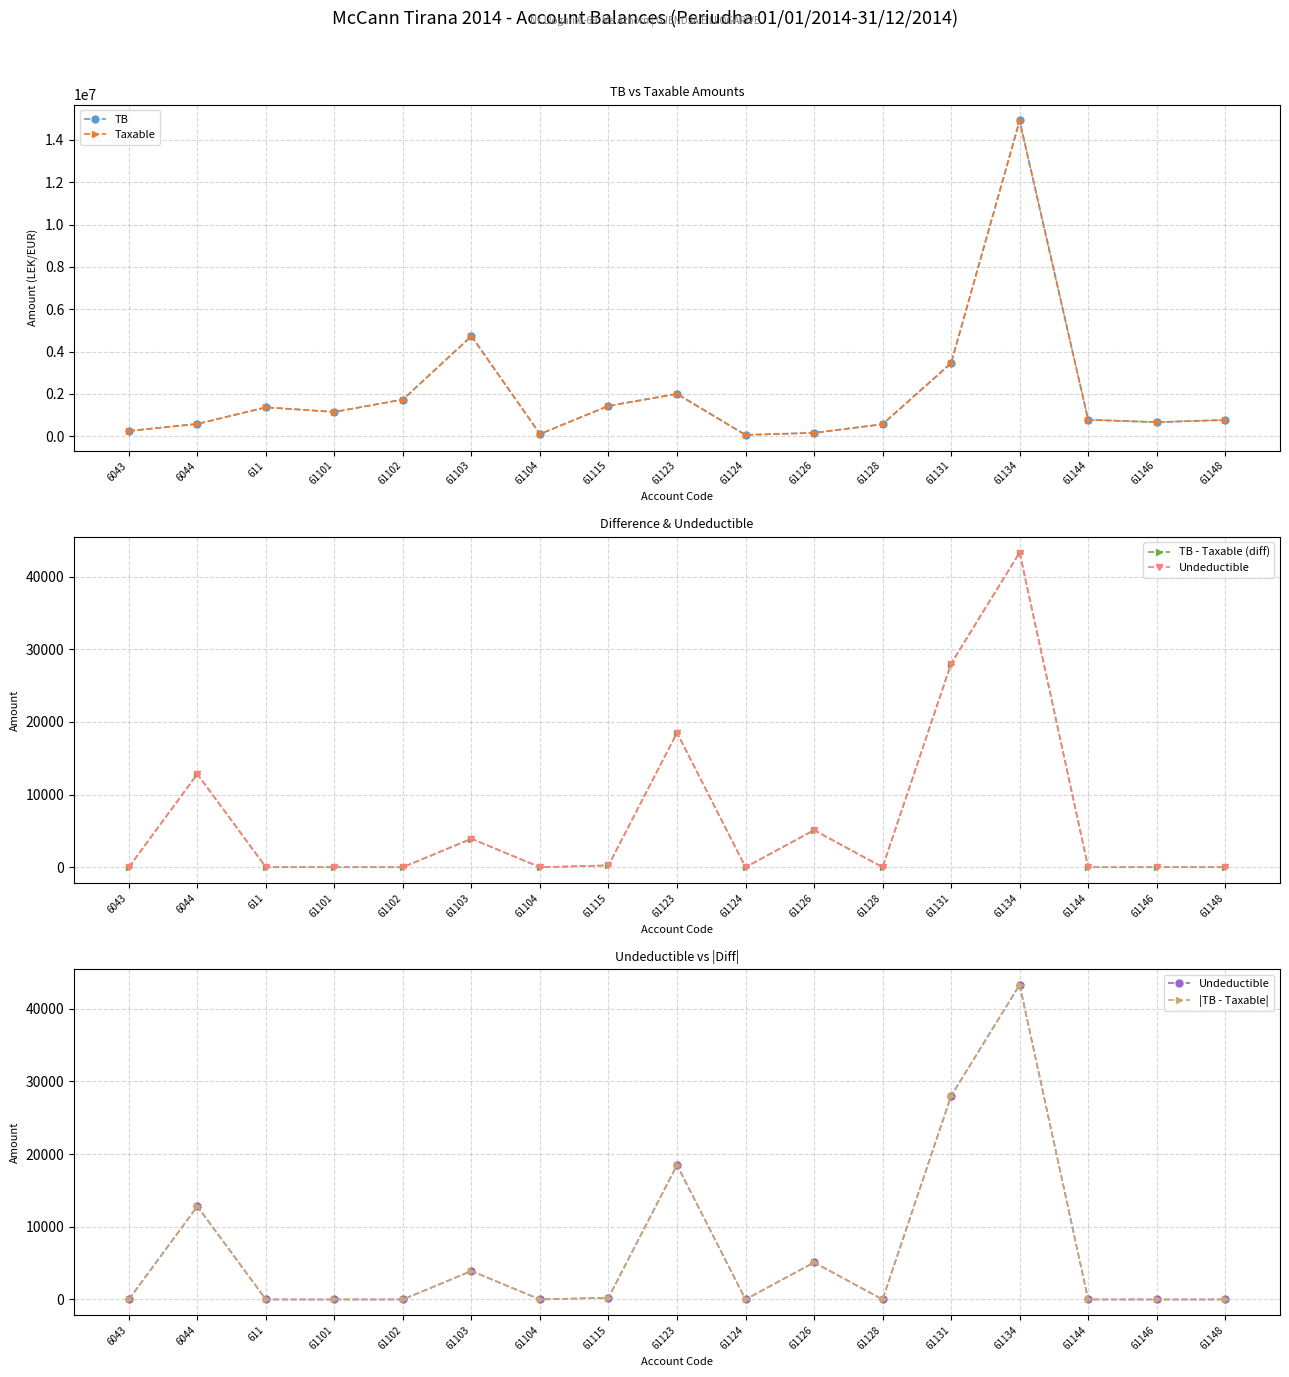

Reading right to left, extract all data points from this chart.

TB: 769080.9	666085.5	779642.1	14931158.8	3465988.5	567460.5	163090.0	61813.2	2010362.2	1434003.2	105900.0	4735066.9	1735151.5	1149043.7	1366068.5	588118.9	250227.1
Taxable: 769080.9	666085.5	779642.1	14887859.8	3437988.5	567460.5	157990.0	61813.2	1991862.2	1433753.2	105900.0	4731146.9	1735151.5	1149043.7	1366068.5	575296.9	250227.1
TB - Taxable (diff): 0.0	0.0	0.0	43299.0	28000.0	0.0	5100.0	0.0	18500.0	250.0	0.0	3920.0	0.0	0.0	0.0	12822.0	0.0
Undeductible: 0.0	0.0	0.0	43299.0	28000.0	0.0	5100.0	0.0	18500.0	250.0	0.0	3920.0	0.0	0.0	0.0	12822.0	0.0
|TB - Taxable|: 0.0	0.0	0.0	43299.0	28000.0	0.0	5100.0	0.0	18500.0	250.0	0.0	3920.0	0.0	0.0	0.0	12822.0	0.0